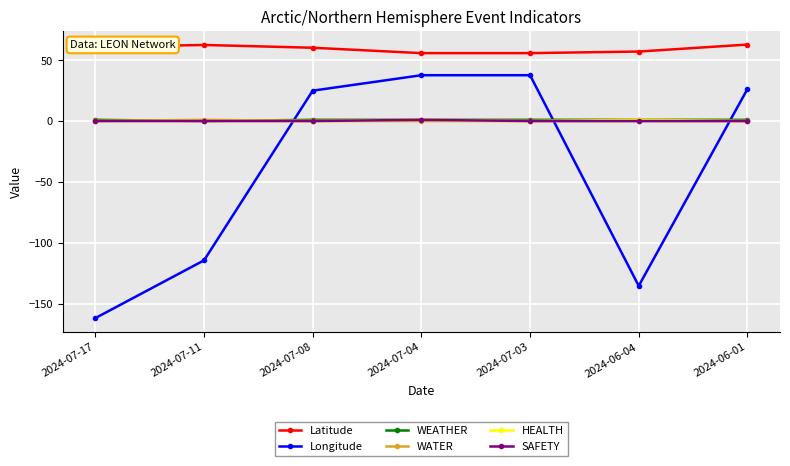

Which series has the largest total across all categories?

Latitude